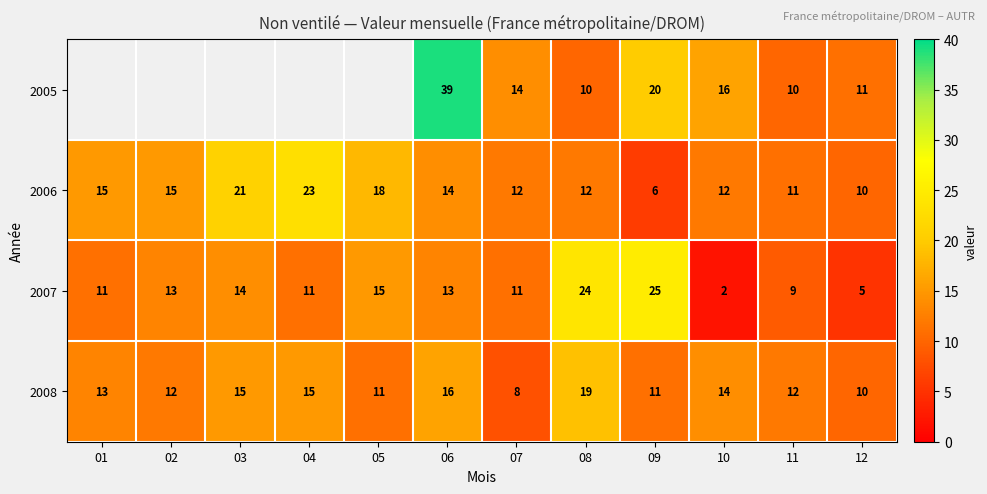

What is the greatest value displayed?

39.0